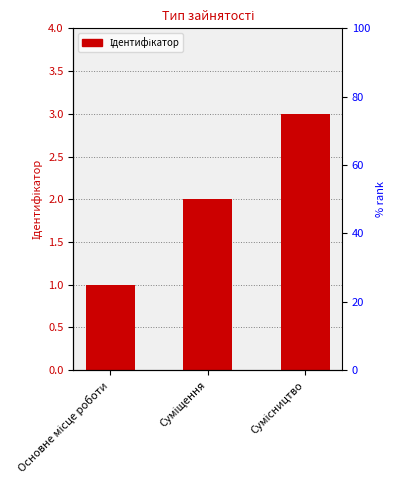

Rank the categories by value from lowest to highest.

Основне місце роботи, Суміщення, Сумісництво